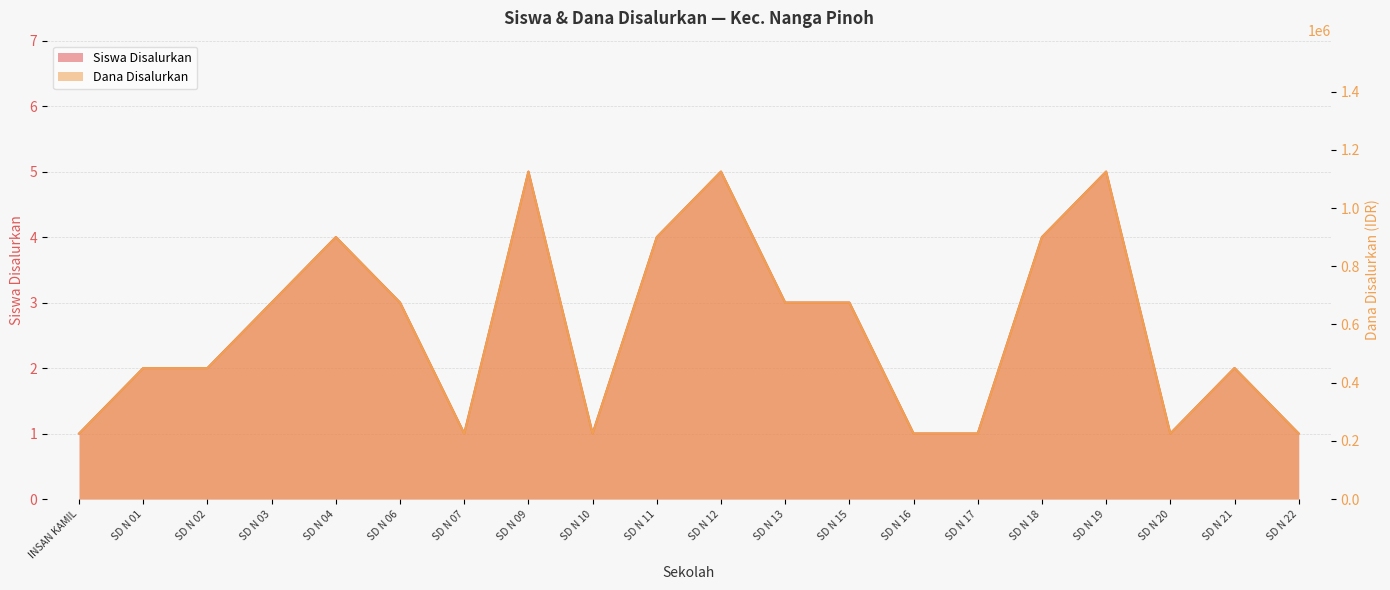

True or false: Dana Disalurkan and Siswa Disalurkan intersect in this chart.

False